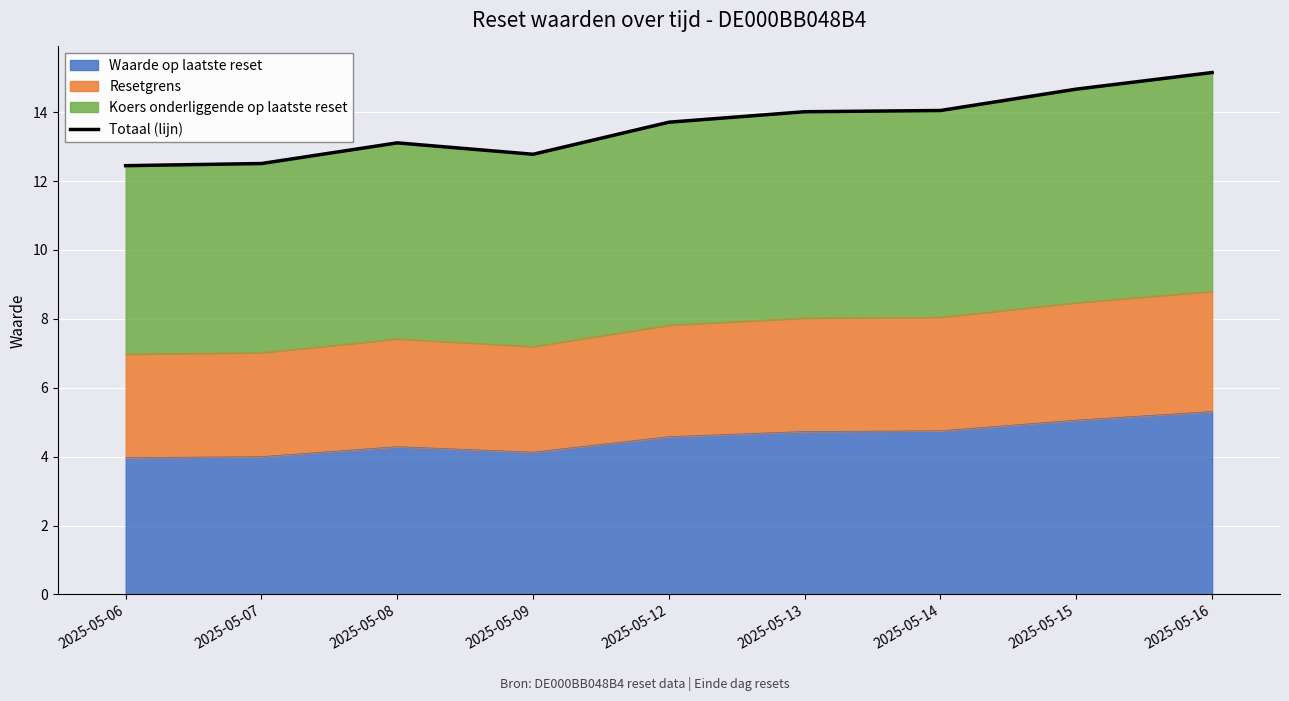

Reading right to left, list all the values displayed in this chart.

15.2	14.7	14.1	14.0	13.7	12.8	13.1	12.5	12.4